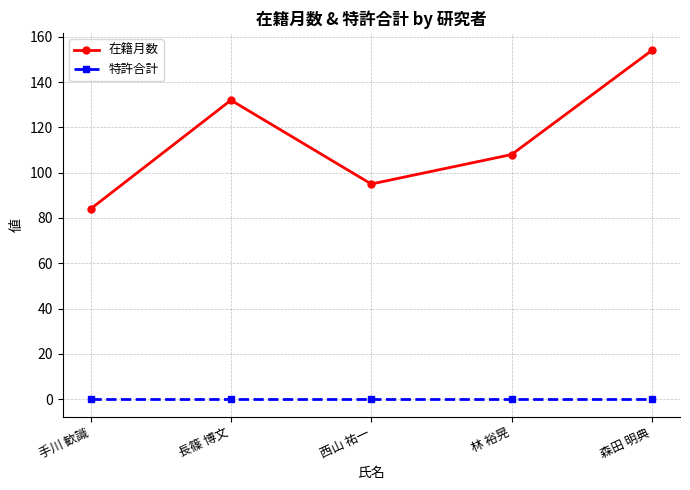

In 在籍月数, how many points are higher than both neighbors (excluding endpoints)?

1